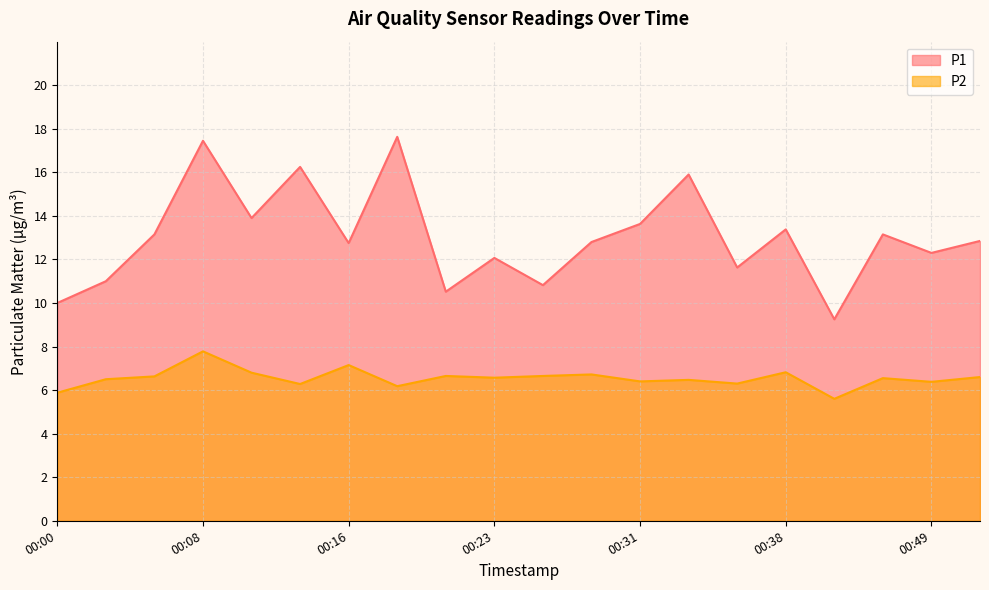

How many lines are shown in the chart?

2